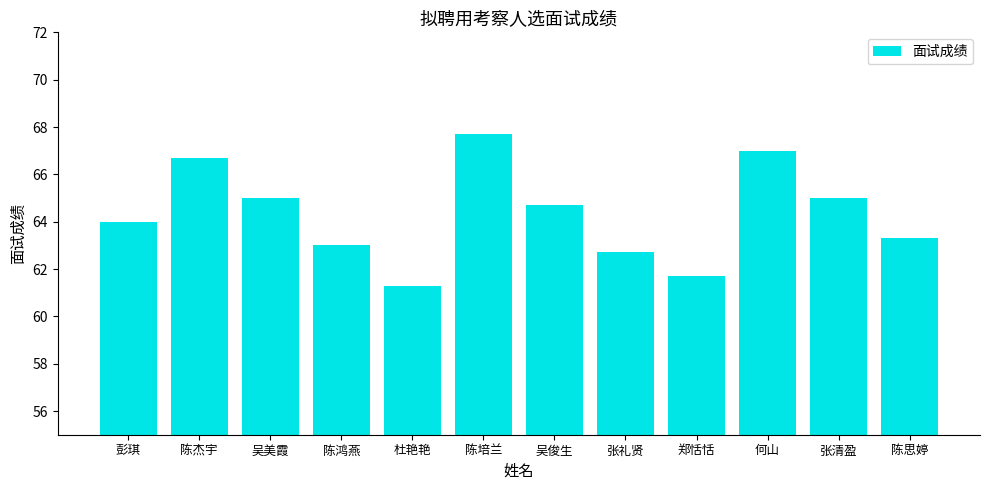

How many bars are there in total?

12